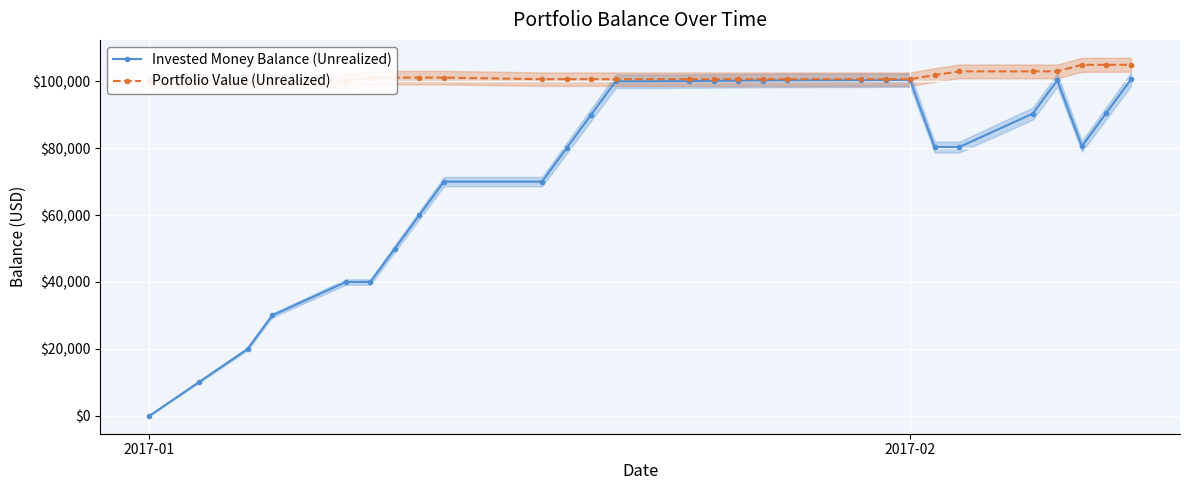

How many lines are shown in the chart?

2